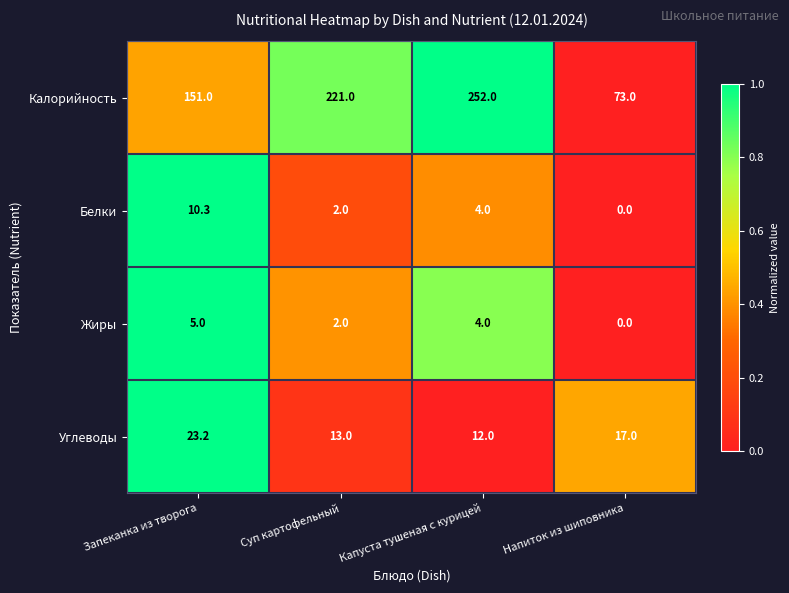

At which category is the sum across all series the highest?

Капуста тушеная с курицей